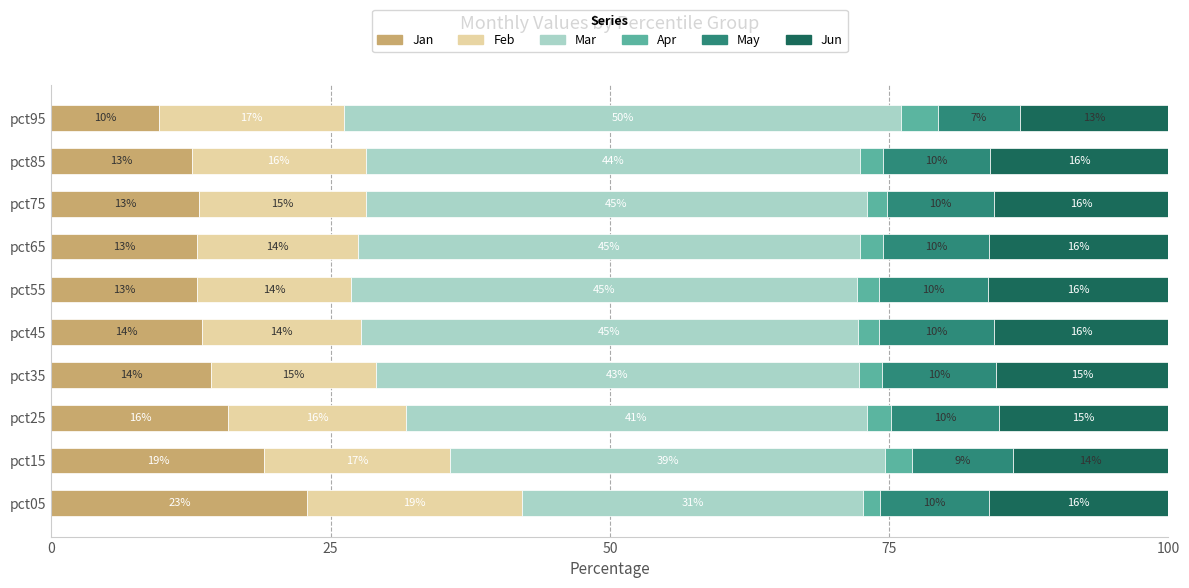

The Jan series shows 6.9 at pct45. True or false?

False